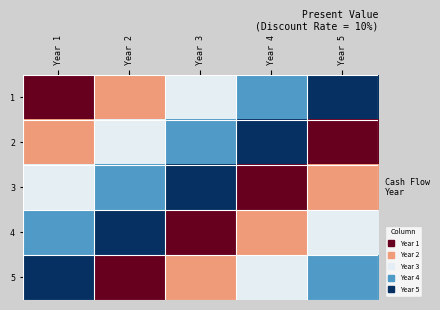

At which category is the sum across all series the highest?

Year 1